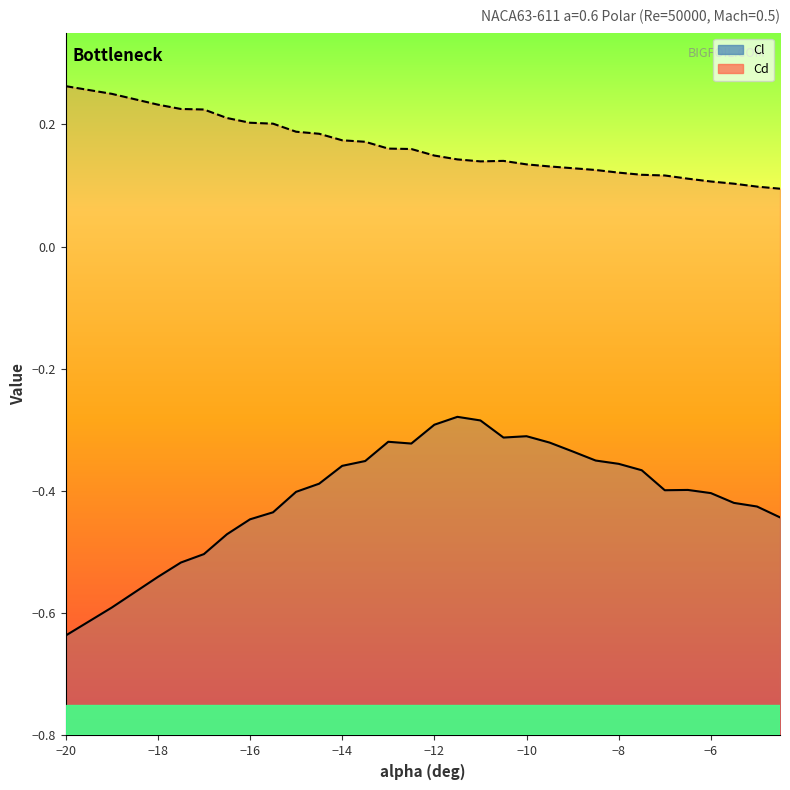

At which category is the sum across all series the highest?

-11.5